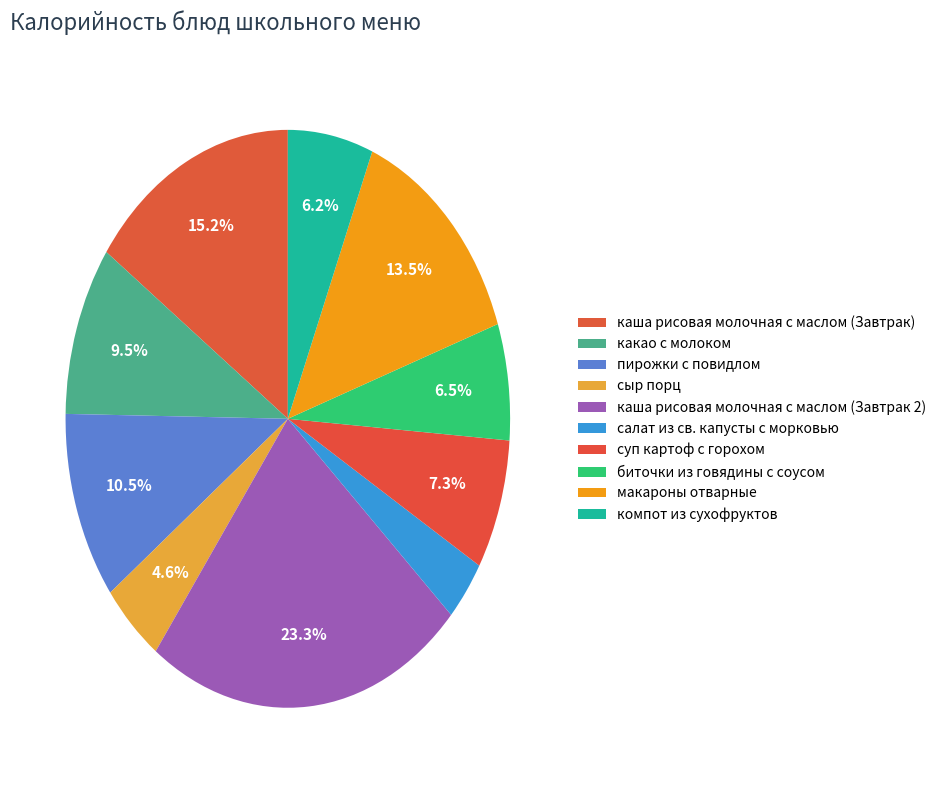

What is the largest slice in the pie chart?

каша рисовая молочная с маслом (Завтрак 2)